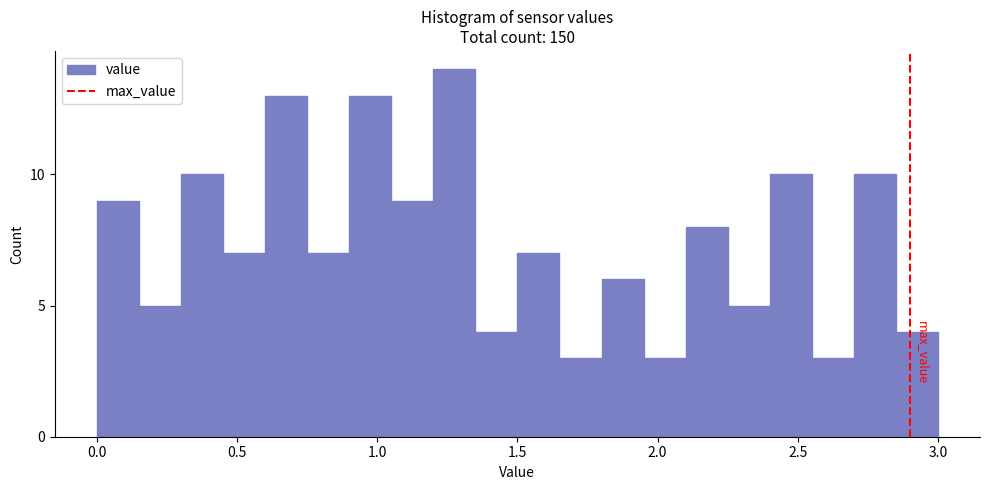

Read against the x-axis, roughly where is the centre of the tallest bar?

1.30